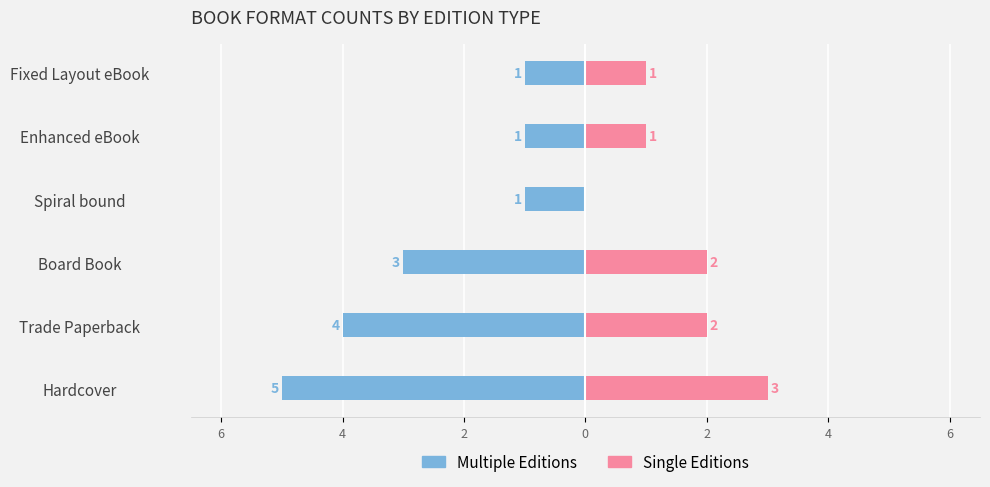

How many data points does each series have?

6